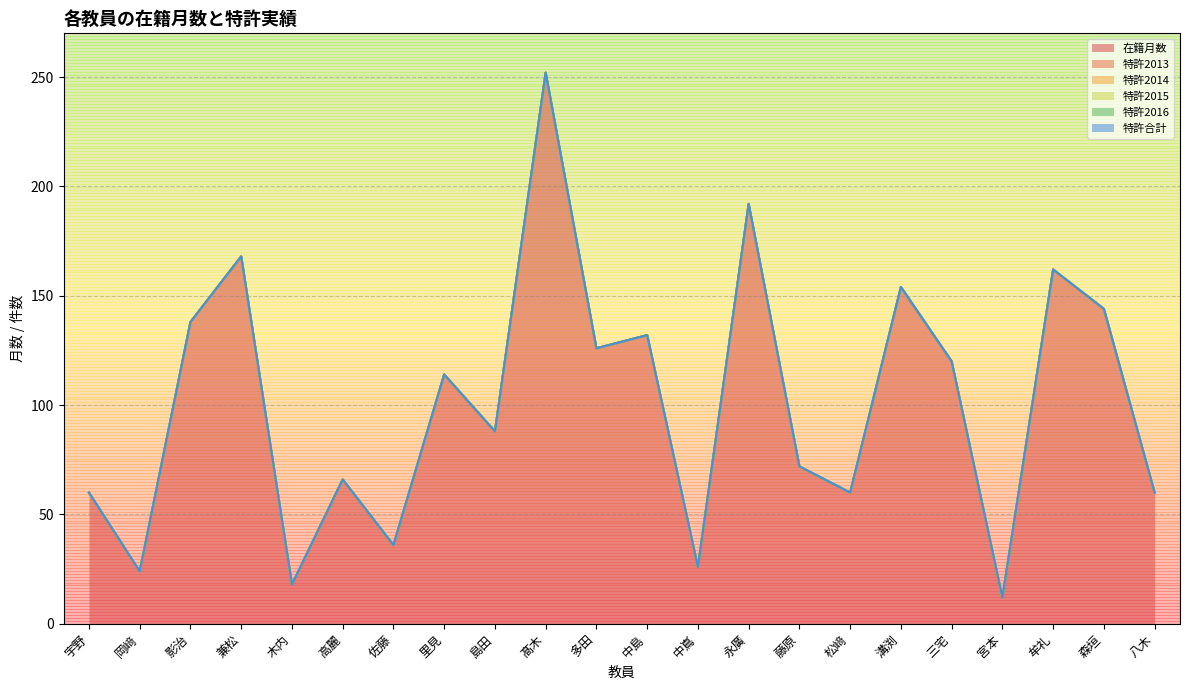

What is the total value across all series at 多田?

126